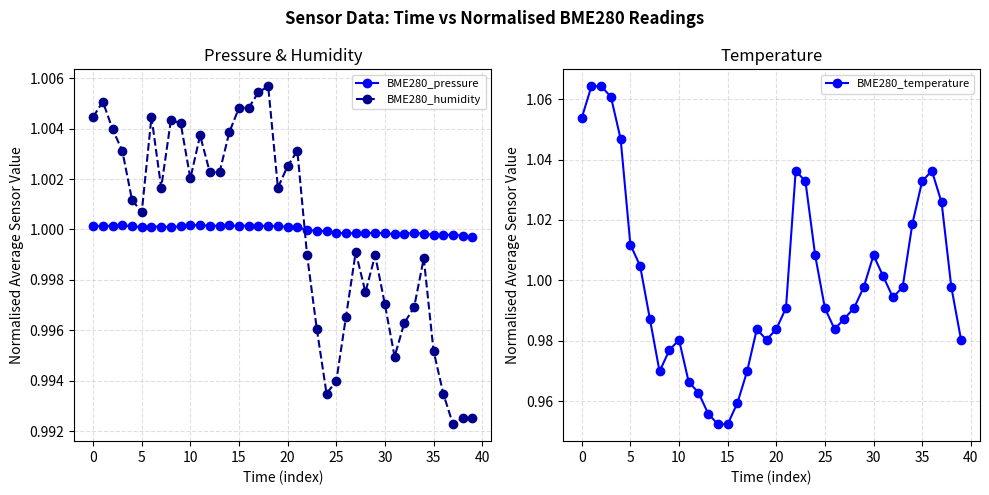

What is the sum of all BME280_temperature values?

40.0